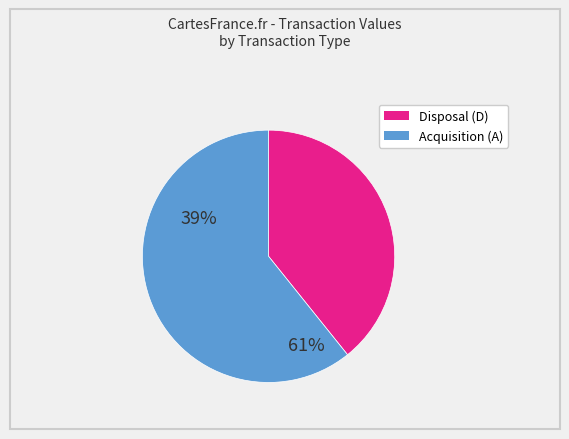

Does any single category account for the majority?

Yes